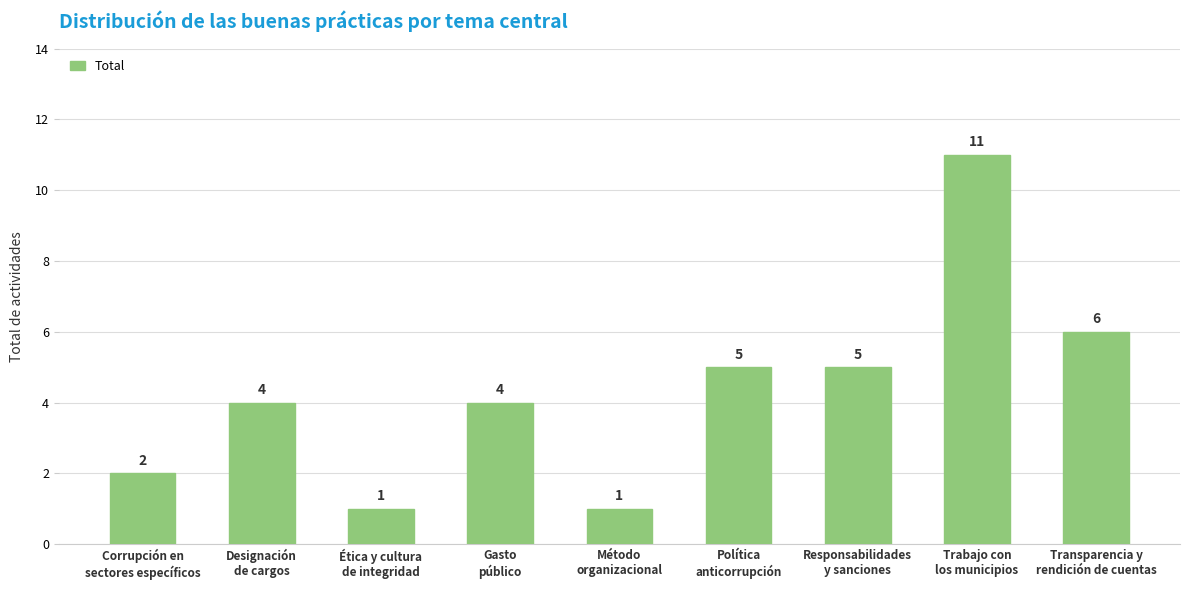

Reading left to right, list all the values displayed in this chart.

2	4	1	4	1	5	5	11	6